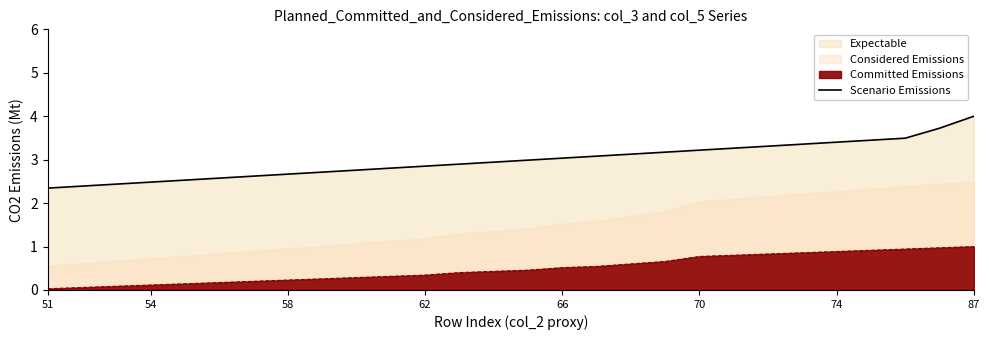

Reading right to left, what are all the values shown in this chart?

4.0	3.7	3.5	3.4	3.4	3.4	3.3	3.3	3.2	3.2	3.1	3.1	3.0	3.0	2.9	2.9	2.9	2.8	2.8	2.7	2.7	2.6	2.6	2.5	2.5	2.4	2.4	2.3